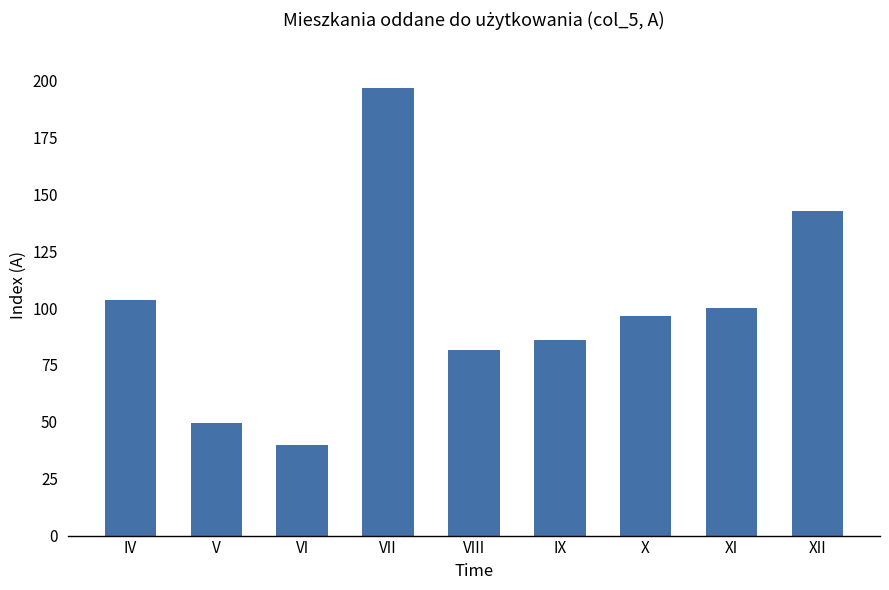

What is the sum of all values?

896.9